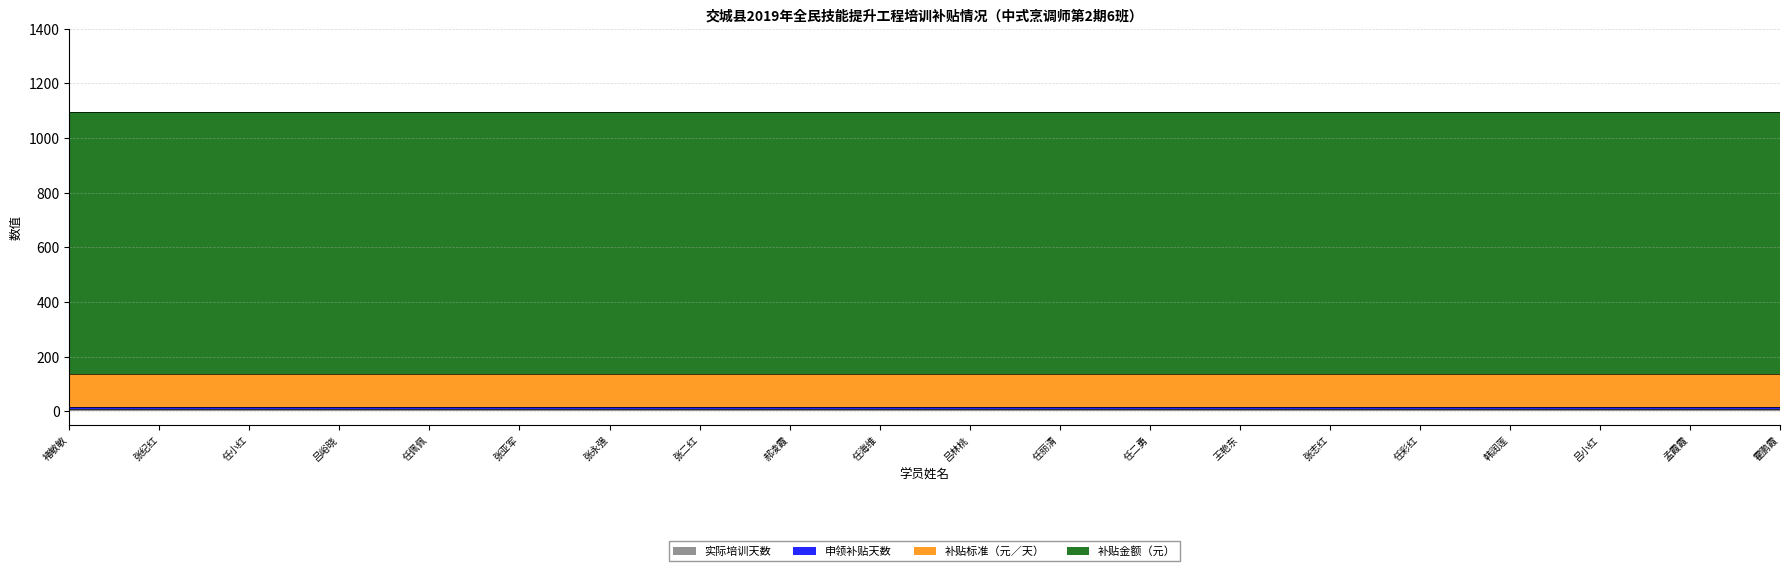

True or false: 补贴标准（元／天） and 补贴金额（元） intersect in this chart.

False